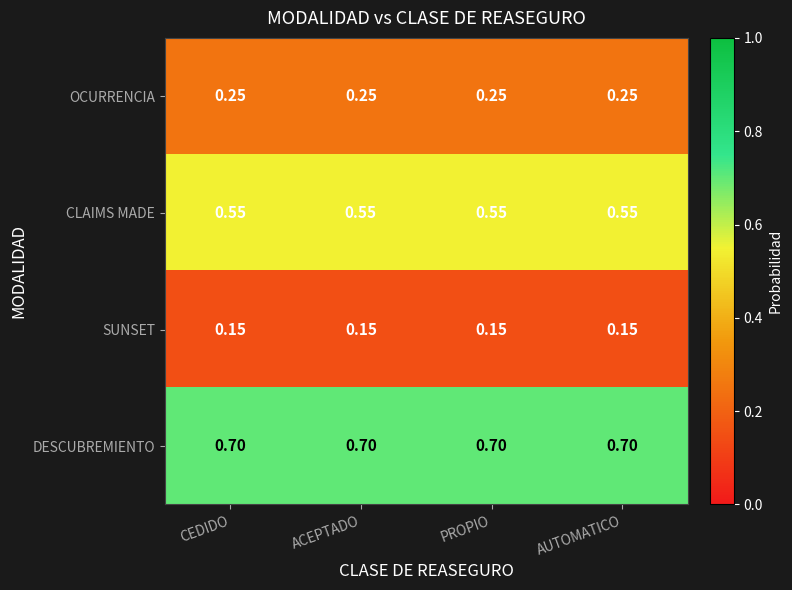

Which series has the largest total across all categories?

DESCUBREMIENTO